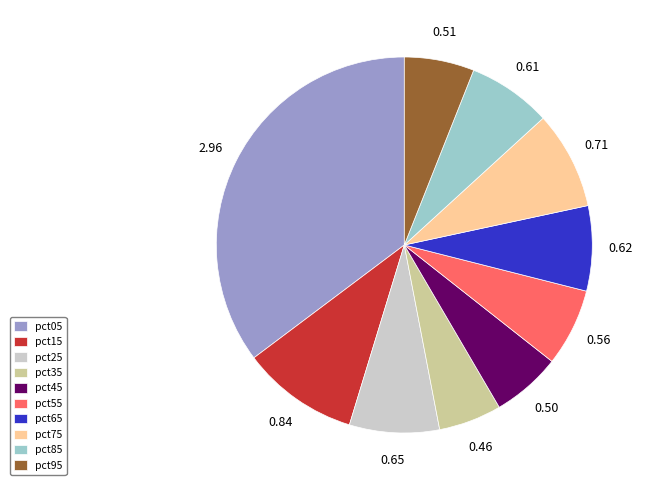

Count the number of slices in the pie.

10